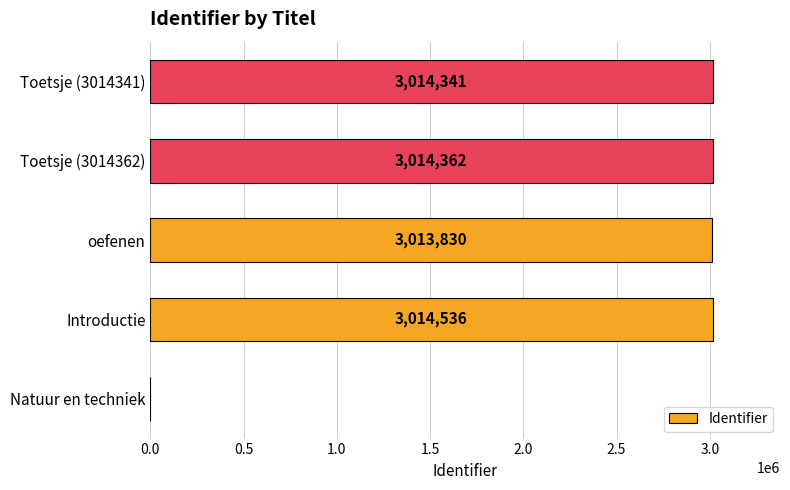

Are the bars horizontal?

Yes